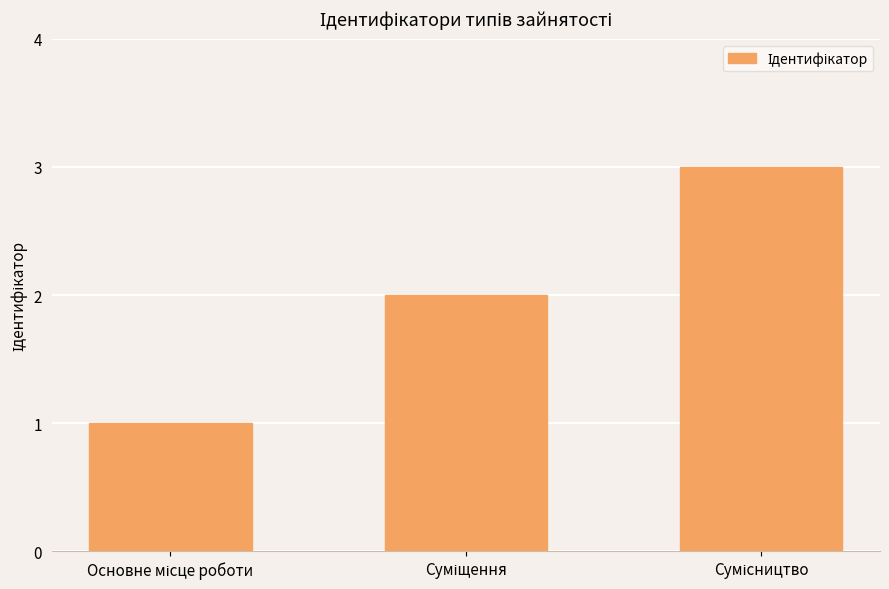

What is the maximum value shown in the chart?

3